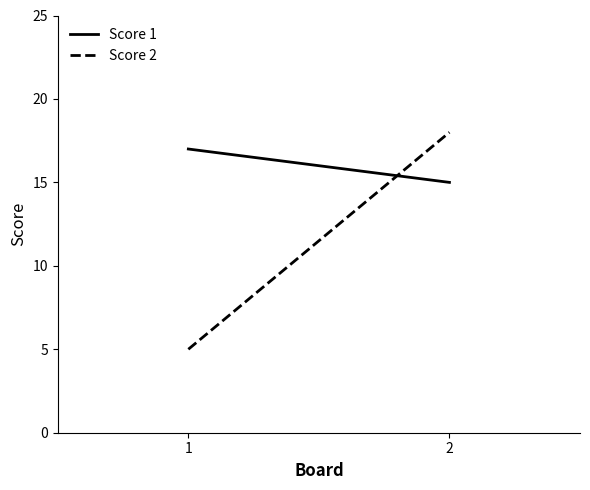

List the labels in order of Score 2 value, smallest first.

1, 2